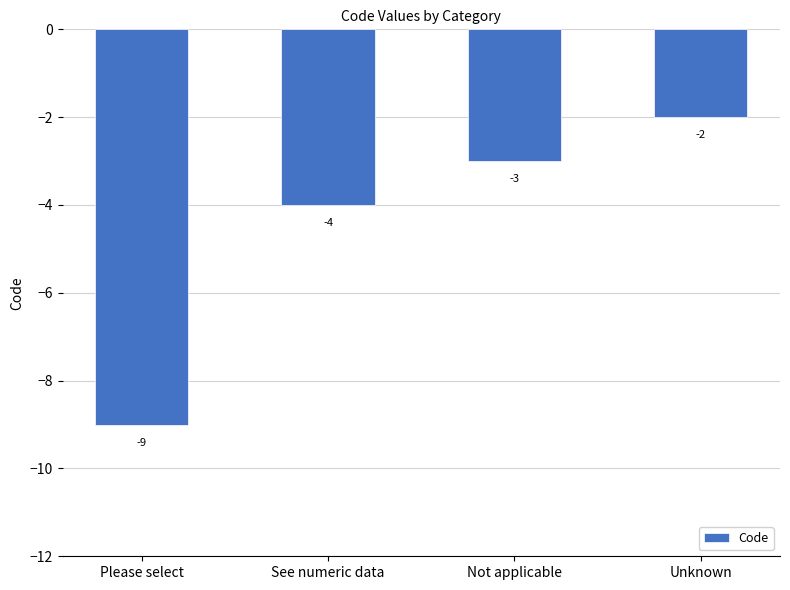

What is the label of the 4th bar from the right?

Please select